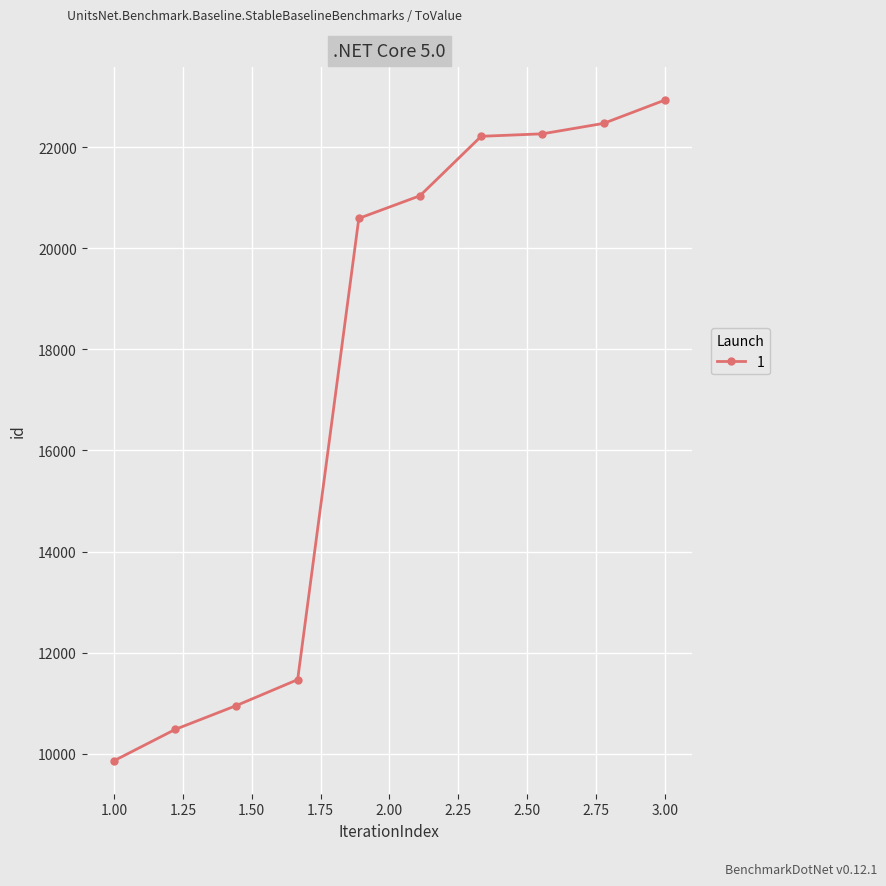

Does the chart have visible grid lines?

Yes